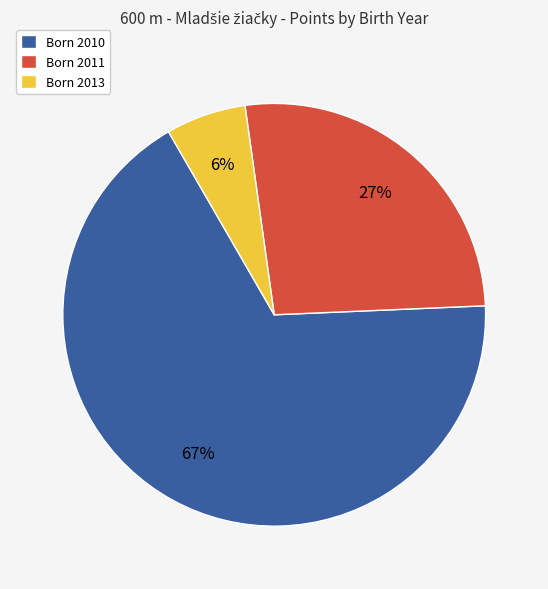

To the nearest percent, what is the average slice percentage?

33%